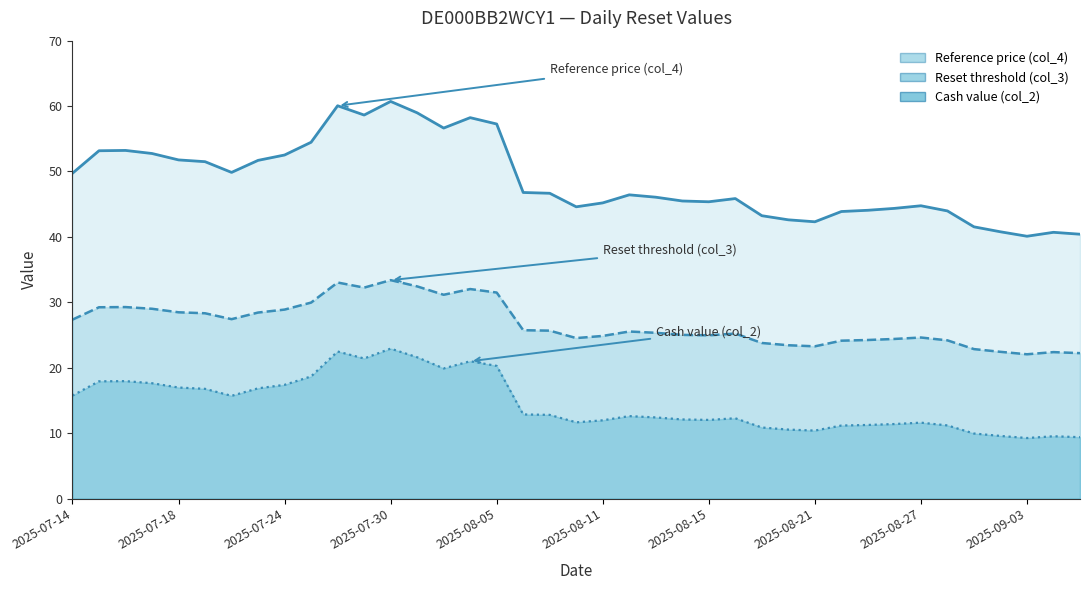

What is the difference between the maximum and second lowest values in the Reference price (col_4) series?

20.3